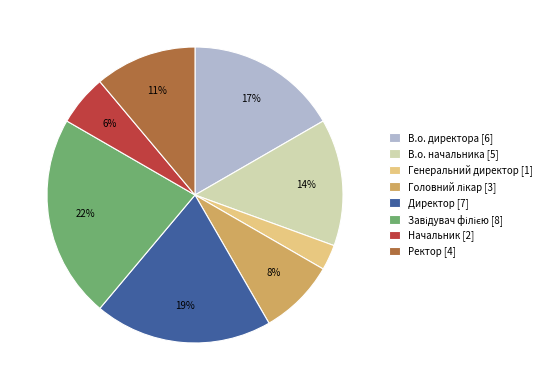

To the nearest percent, what is the difference between the Директор [7] and Ректор [4] slice percentages?

8%